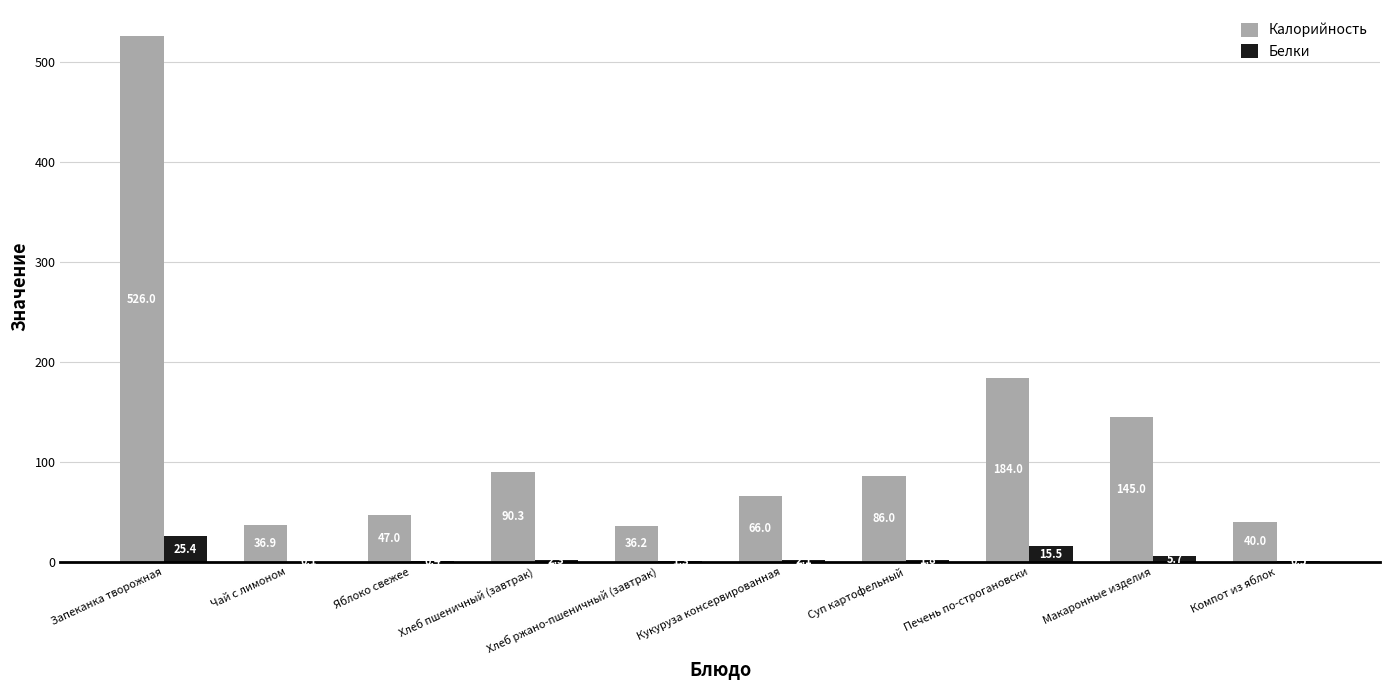

Reading left to right, transcribe all the data shown in this chart.

Калорийность: Запеканка творожная=526.0	Чай с лимоном=36.9	Яблоко свежее=47.0	Хлеб пшеничный (завтрак)=90.3	Хлеб ржано-пшеничный (завтрак)=36.2	Кукуруза консервированная=66.0	Суп картофельный=86.0	Печень по-строгановски=184.0	Макаронные изделия=145.0	Компот из яблок=40.0
Белки: Запеканка творожная=25.4	Чай с лимоном=0.1	Яблоко свежее=0.4	Хлеб пшеничный (завтрак)=2.3	Хлеб ржано-пшеничный (завтрак)=1.3	Кукуруза консервированная=2.1	Суп картофельный=1.8	Печень по-строгановски=15.5	Макаронные изделия=5.7	Компот из яблок=0.5